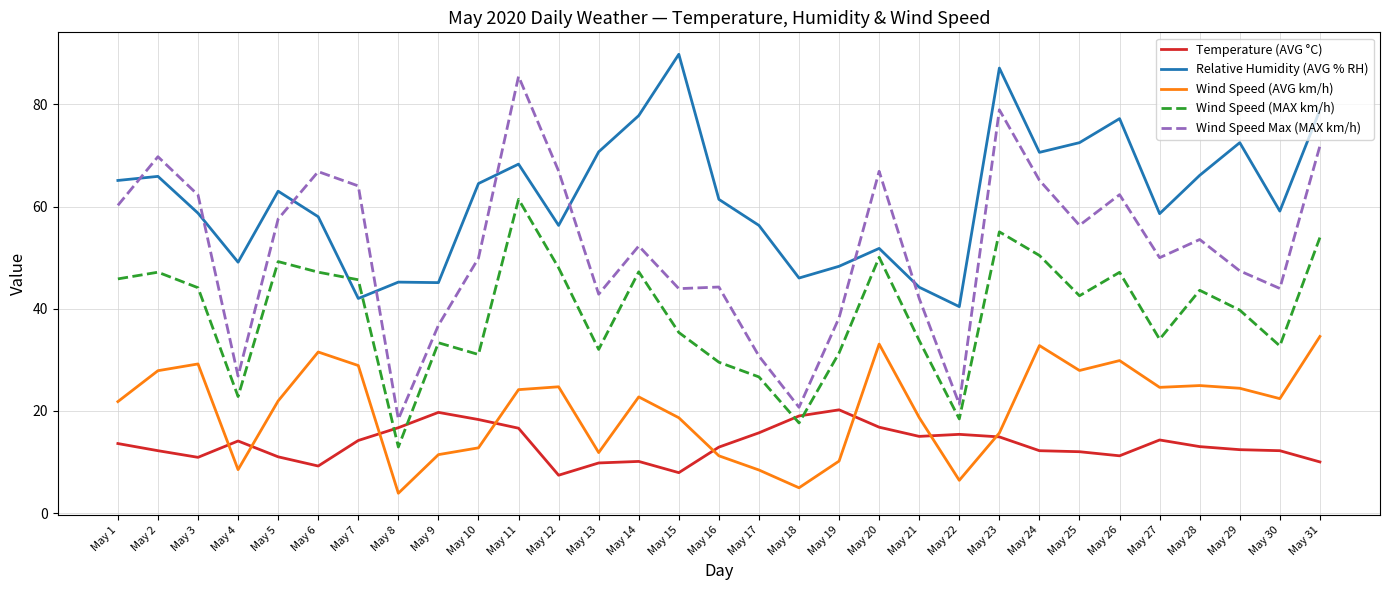

What is the maximum value for Wind Speed (AVG km/h)?

34.6